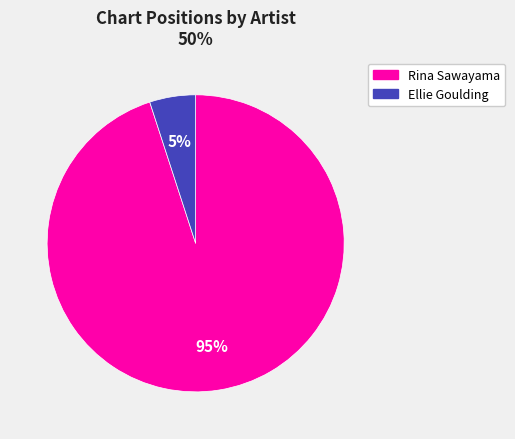

Is there a majority slice in this chart?

Yes